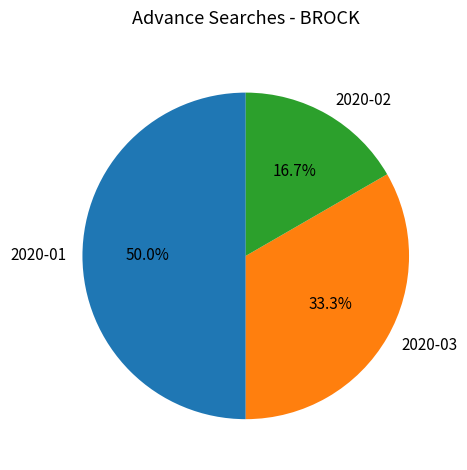

To the nearest percent, what percentage of the pie is 2020-01?

50%